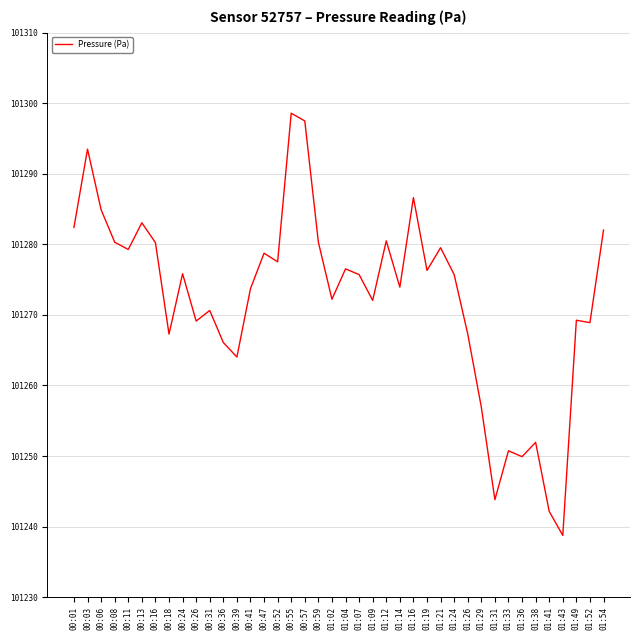

What is the difference between the maximum and minimum values?

59.8